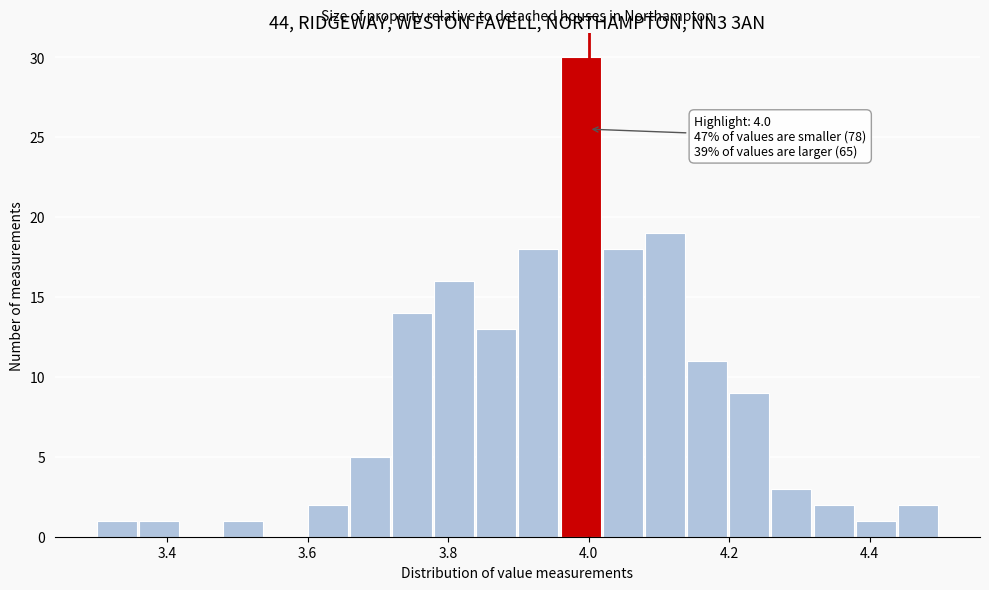

Read against the x-axis, roughly where is the centre of the tallest bar?

3.98